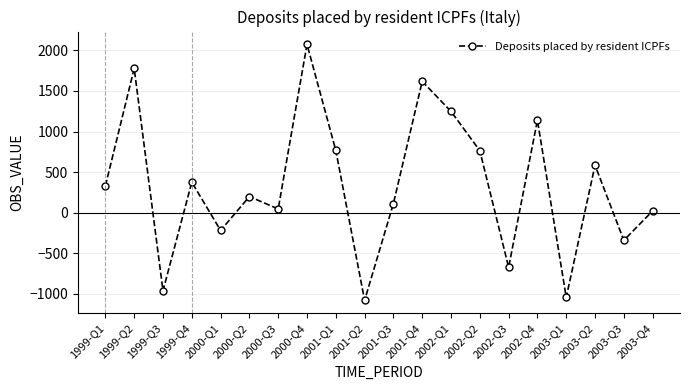

What is the greatest value displayed?

2074